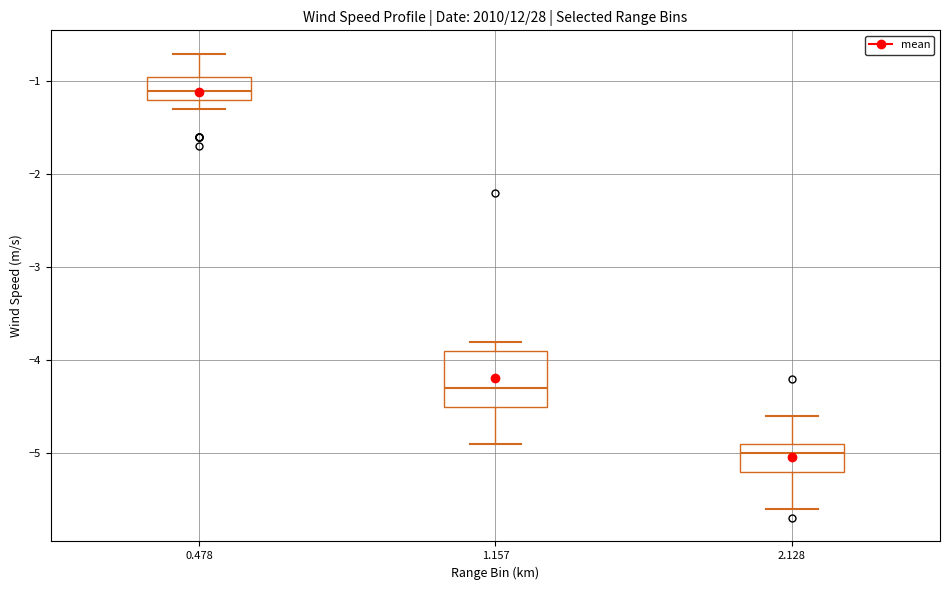

Reading left to right, read every box against the y-axis: the position of its median line, the range the box covers, and the ends of its whiskers. The values are not printed on the chart, so give them approximately, as read against the axis.

0.478: median -1.1, box -1.2 to -0.9, whiskers -1.3 to -0.7
1.157: median -4.3, box -4.5 to -3.9, whiskers -4.9 to -3.8
2.128: median -5.0, box -5.2 to -4.9, whiskers -5.6 to -4.6